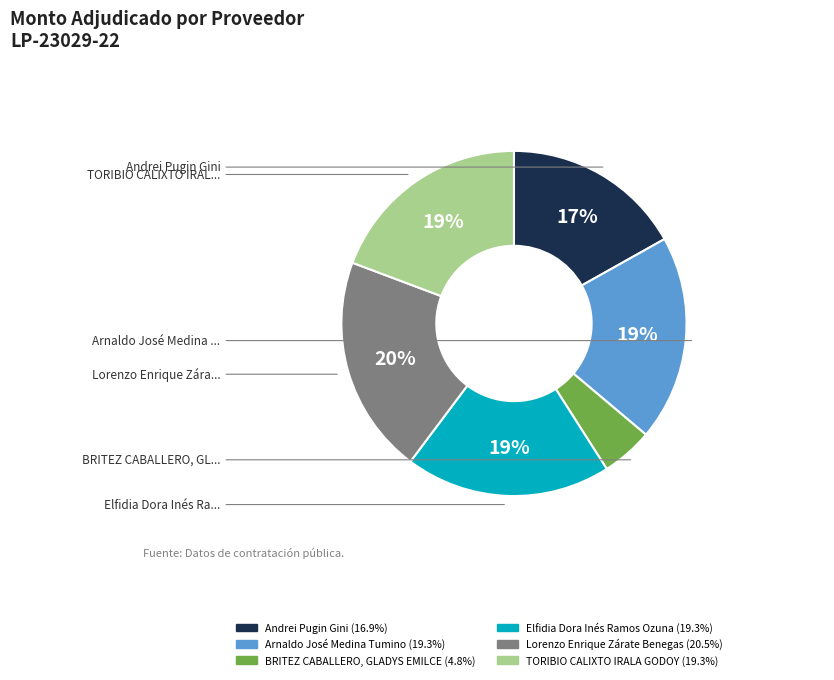

To the nearest percent, what is the average slice percentage?

17%